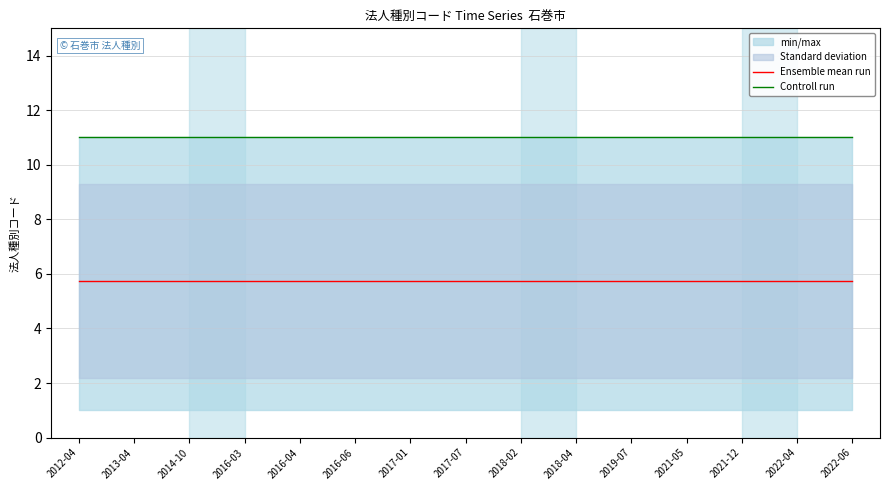

What is the label of the 14th point from the left?

2022-04